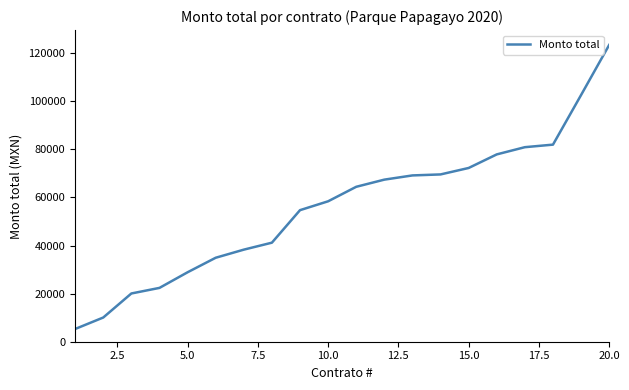

What is the difference between the maximum and minimum values?

118159.1